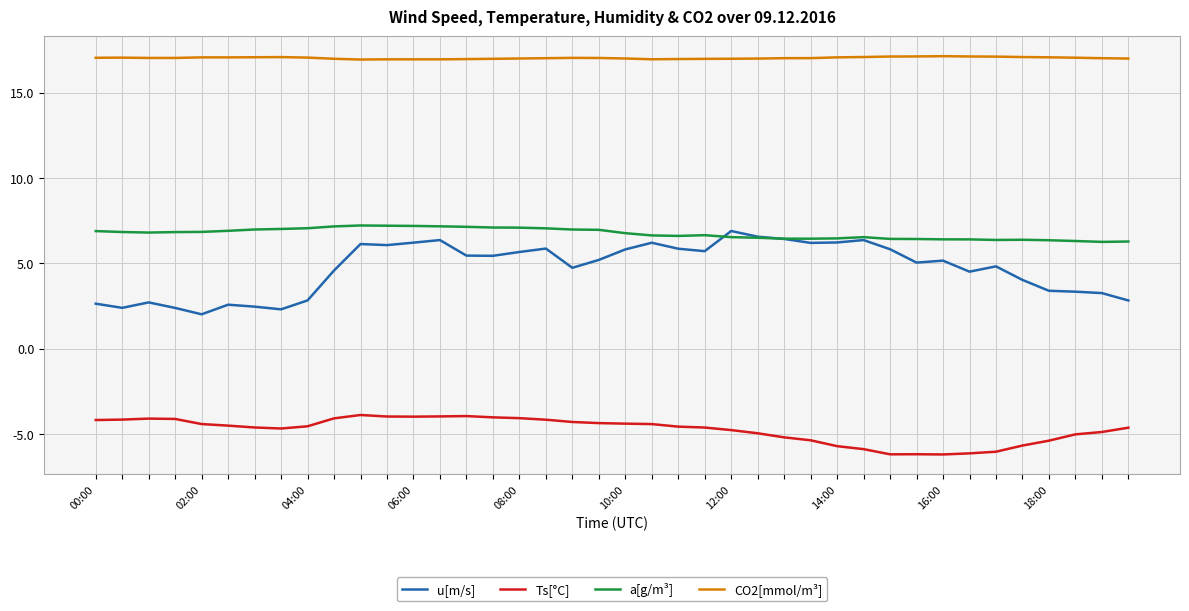

Which series has the largest total across all categories?

CO2[mmol/m³]